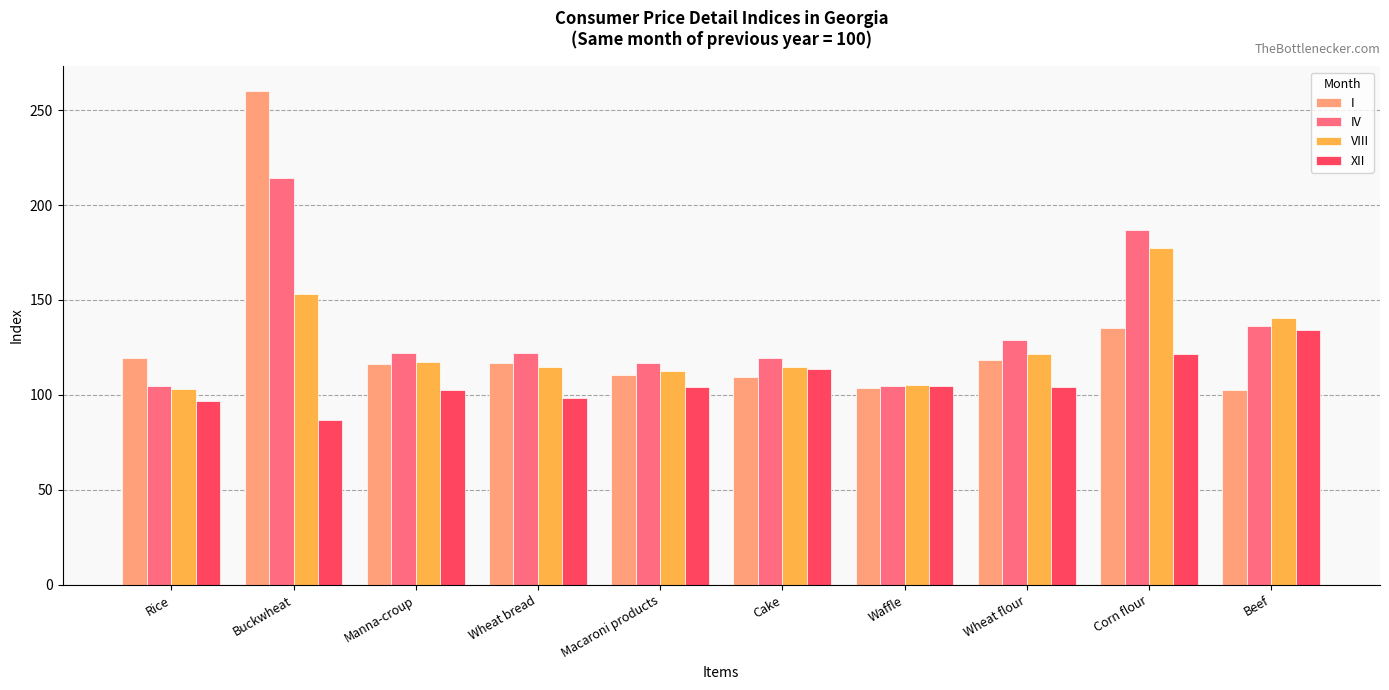

What is the label of the 1st bar from the right?

Beef